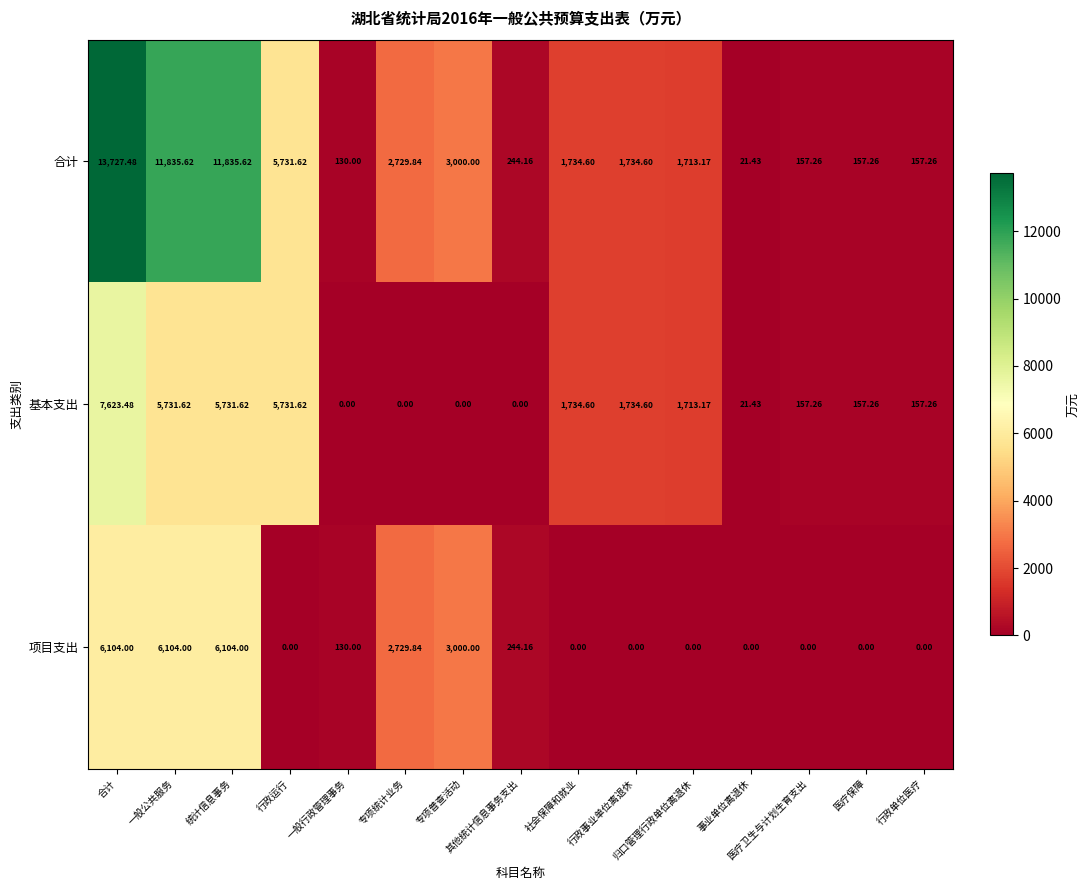

Rank the series at 归口管理行政单位离退休 from lowest to highest value.

项目支出, 合计, 基本支出